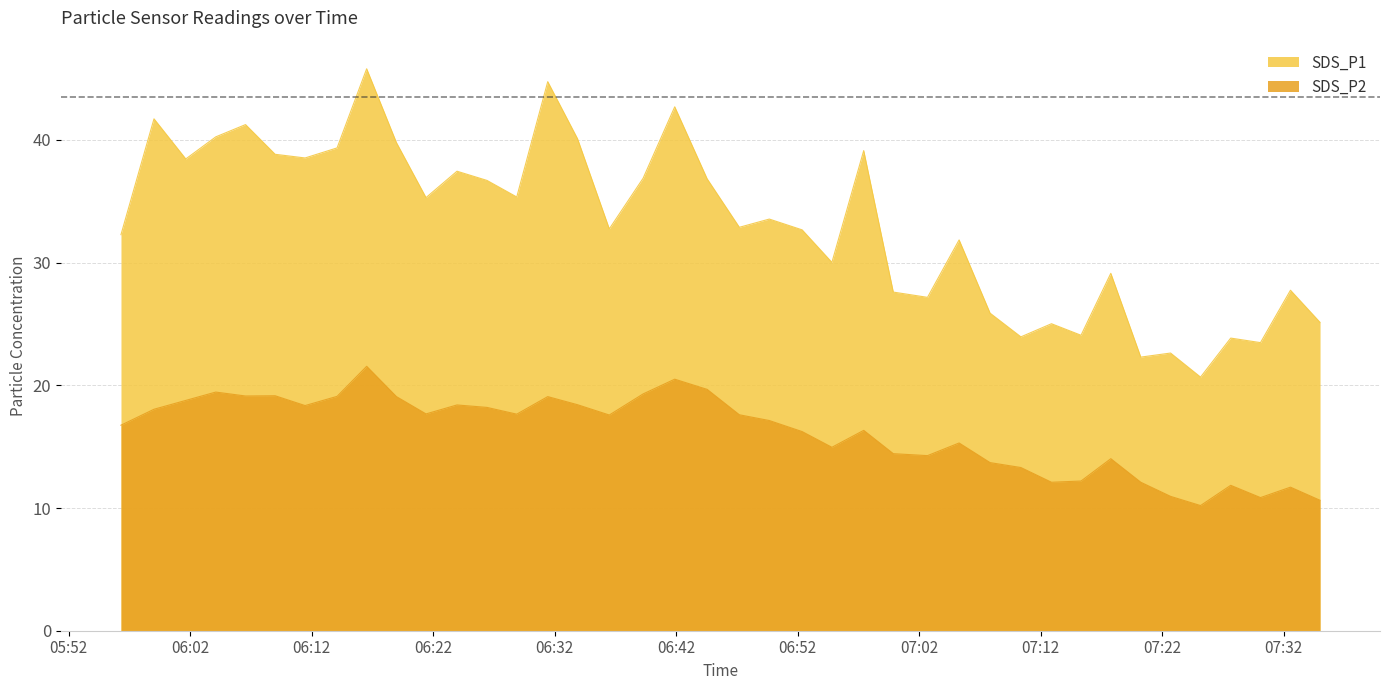

True or false: SDS_P2 and SDS_P1 intersect in this chart.

False